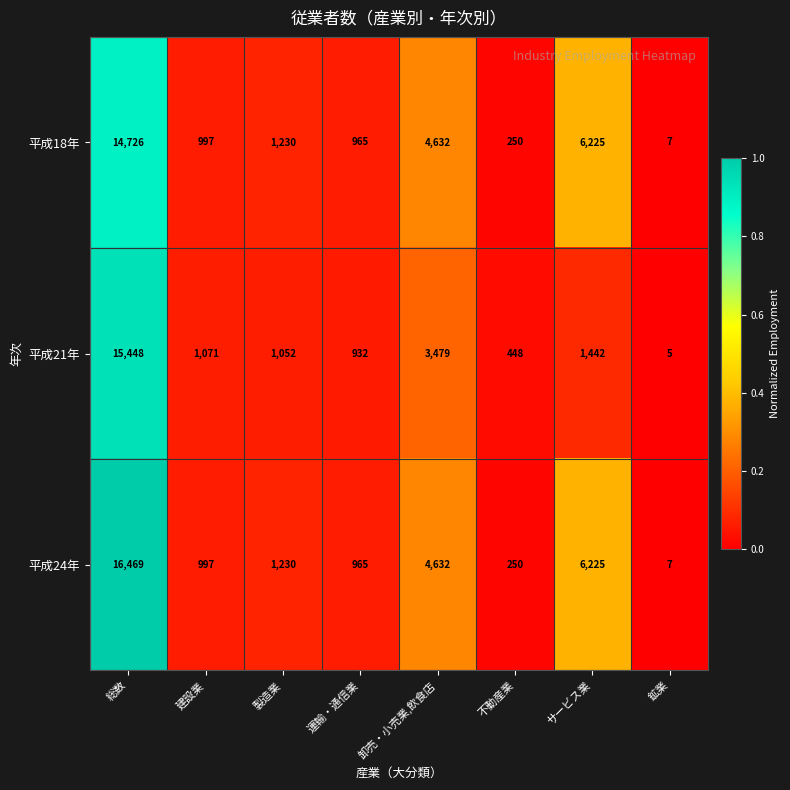

Rank the series by their maximum value, from highest to lowest.

平成24年, 平成21年, 平成18年